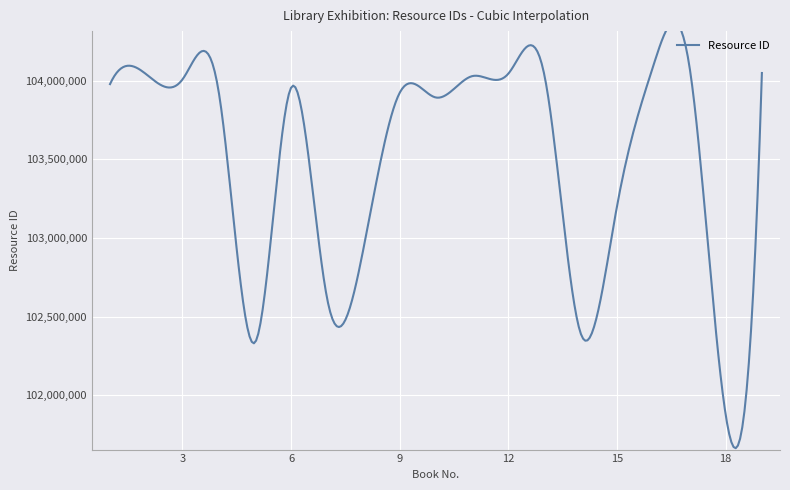

List the labels in order of value, smallest first.

18, 5, 14, 7, 8, 15, 10, 9, 4, 6, 1, 3, 13, 11, 2, 12, 19, 17, 16